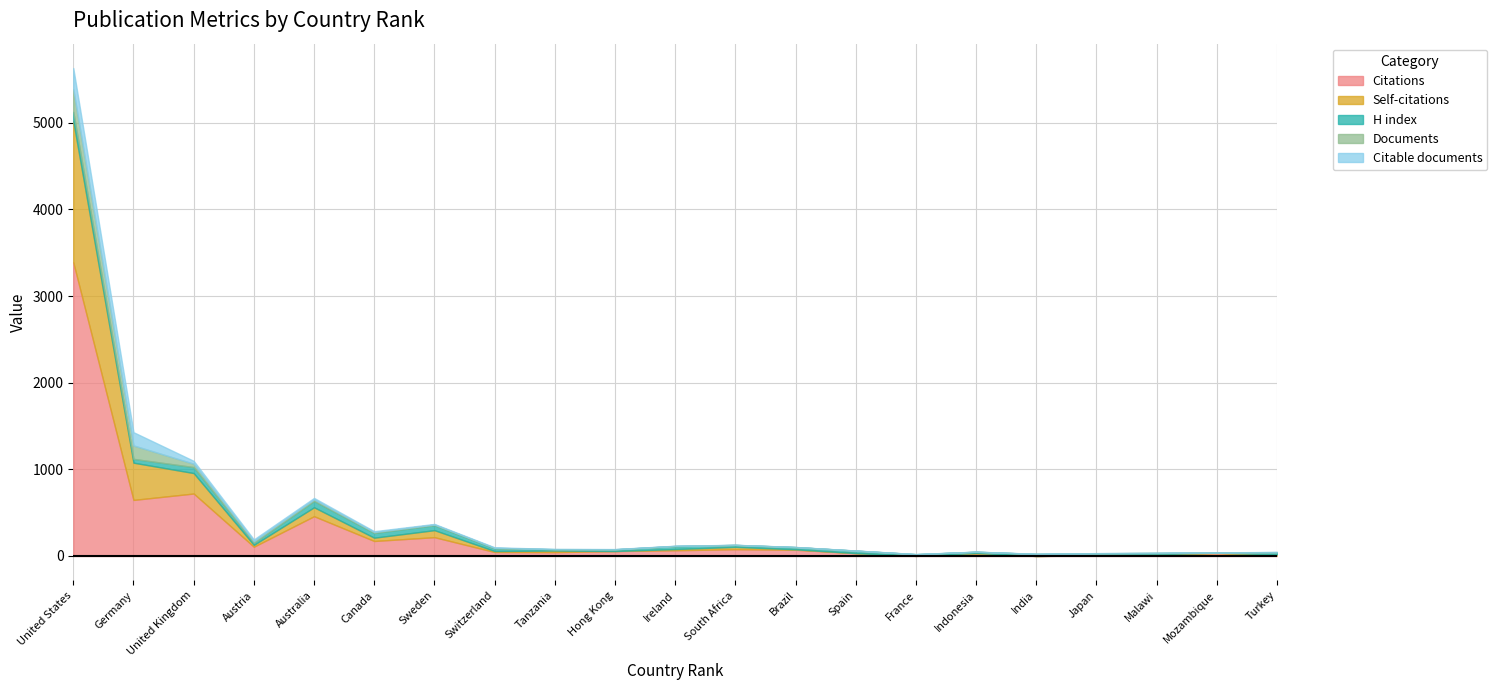

Is it true that Citations equals 10 at 18?

False